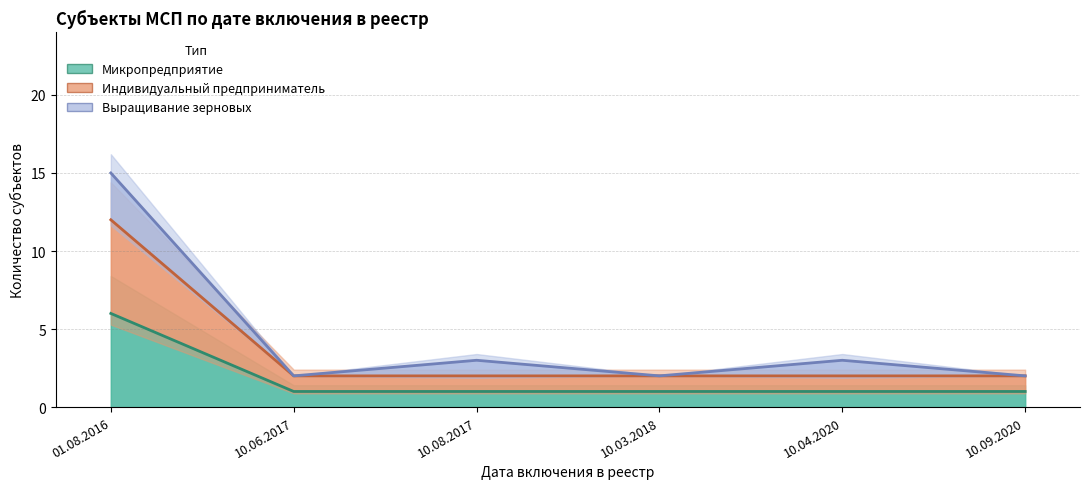

The value of Микропредприятие at 10.09.2020 is 1. True or false?

True